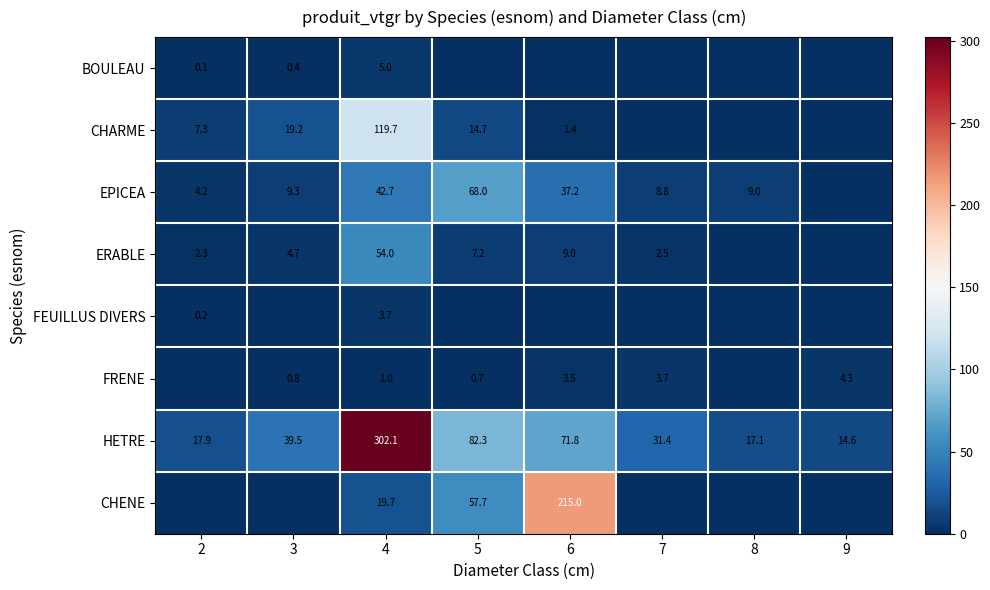

What is the highest value of the HETRE series?

302.1